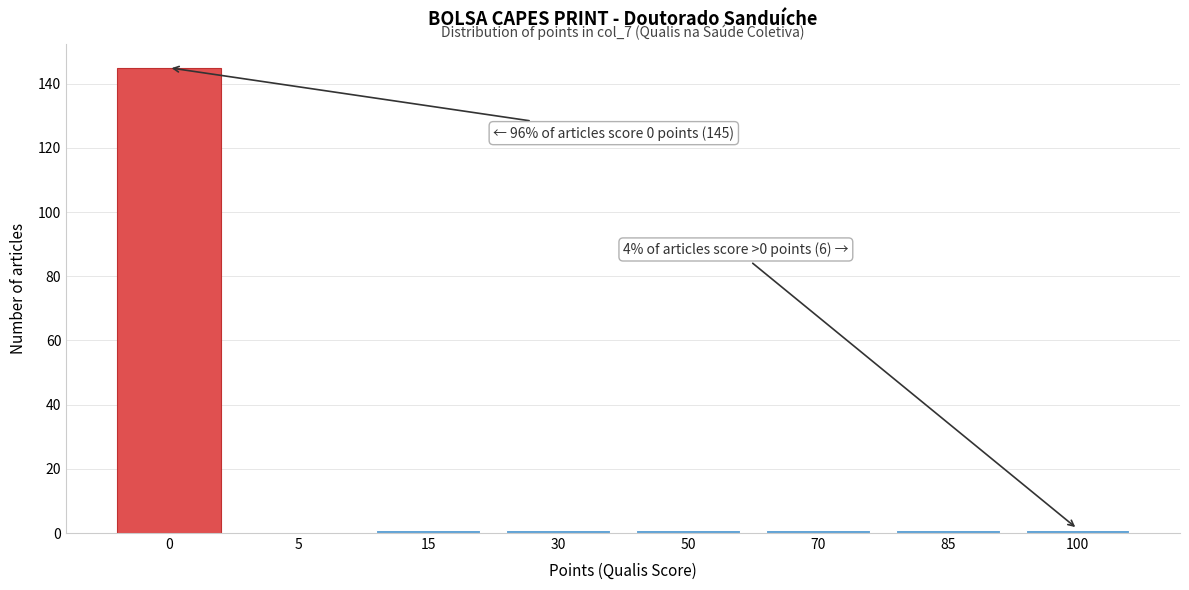

Reading left to right, what are all the values shown in this chart?

0=145	5=0	15=1	30=1	50=1	70=1	85=1	100=1